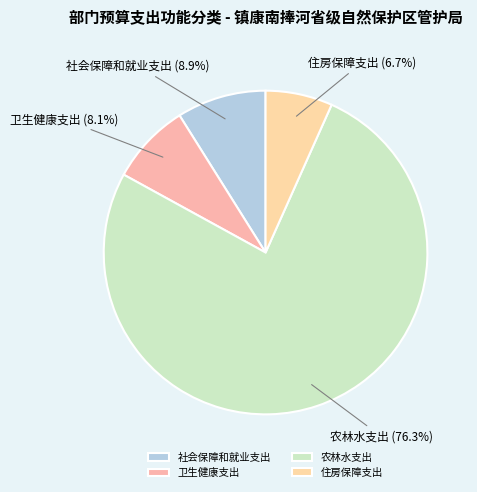

Between 农林水支出 and 社会保障和就业支出, which is larger?

农林水支出